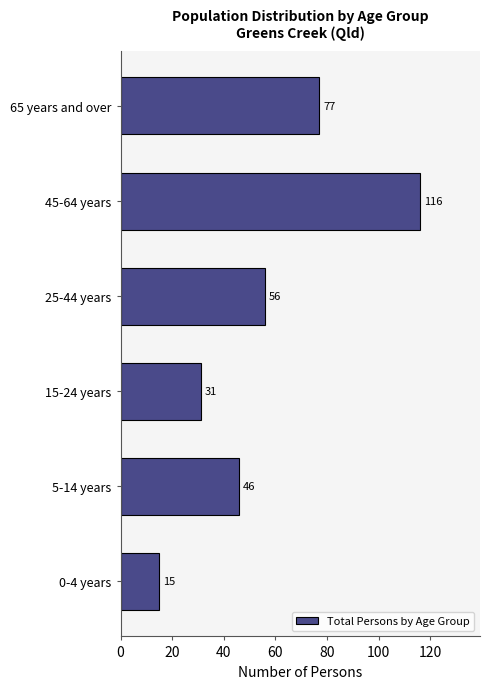

Reading bottom to top, transcribe all the data shown in this chart.

0-4 years=15	5-14 years=46	15-24 years=31	25-44 years=56	45-64 years=116	65 years and over=77